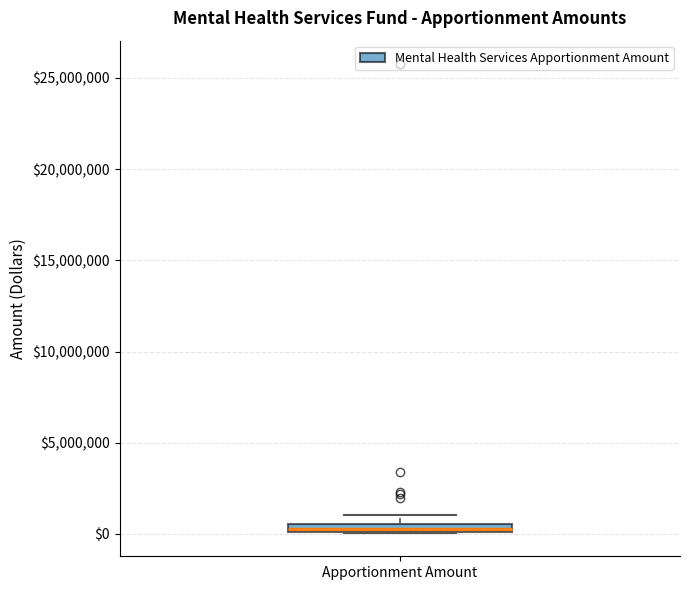

Where does the upper whisker of the box for Apportionment Amount end on the y-axis? The values are not printed on the chart, so give them approximately, as read against the axis.

1000000